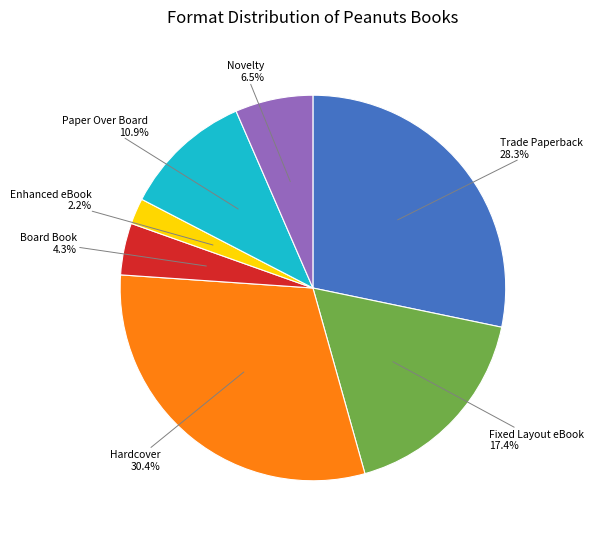

To the nearest percent, what portion does Hardcover represent?

30%